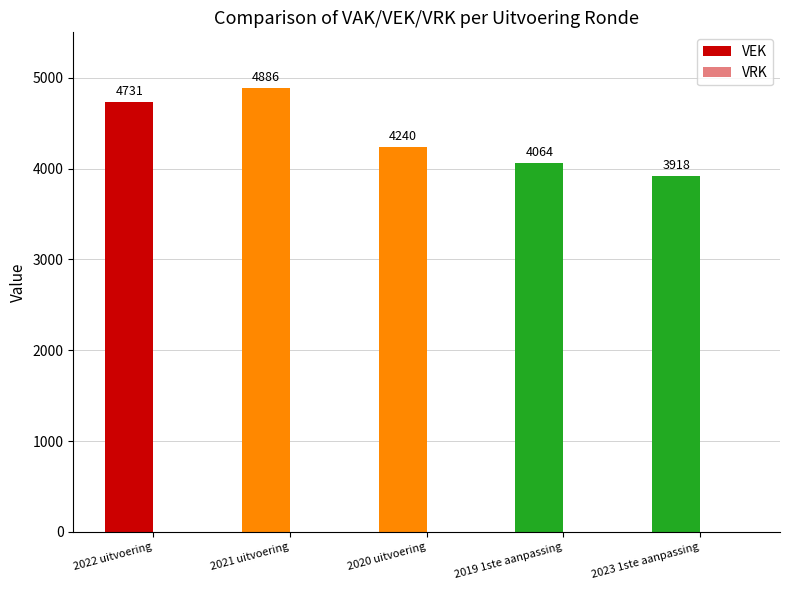

Are the bars horizontal?

No